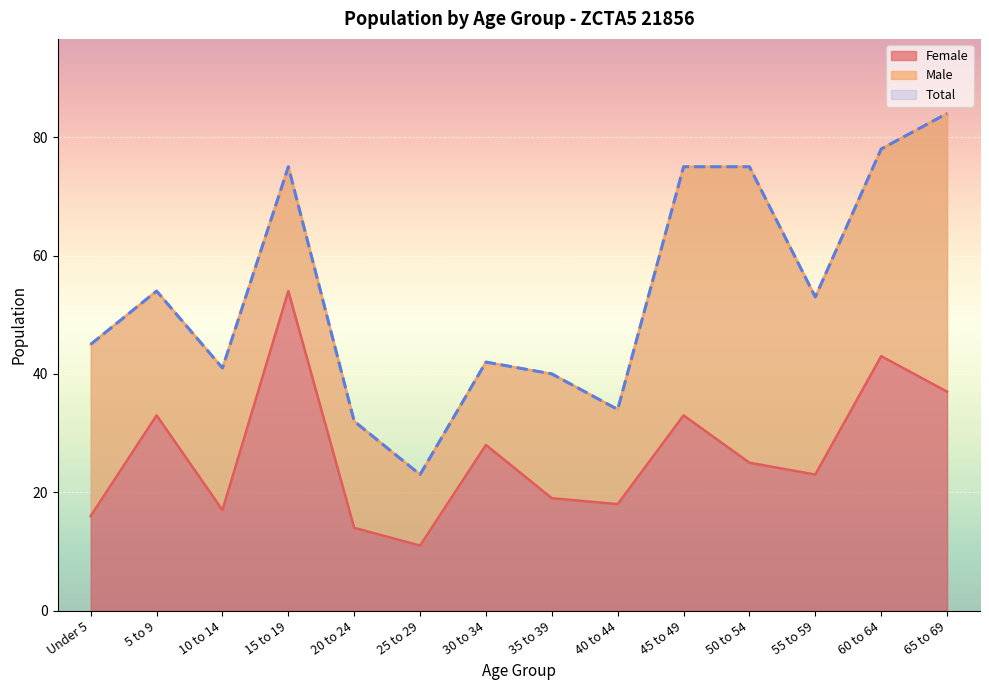

List the labels in order of Total value, smallest first.

25 to 29, 20 to 24, 40 to 44, 35 to 39, 10 to 14, 30 to 34, Under 5, 55 to 59, 5 to 9, 15 to 19, 45 to 49, 50 to 54, 60 to 64, 65 to 69